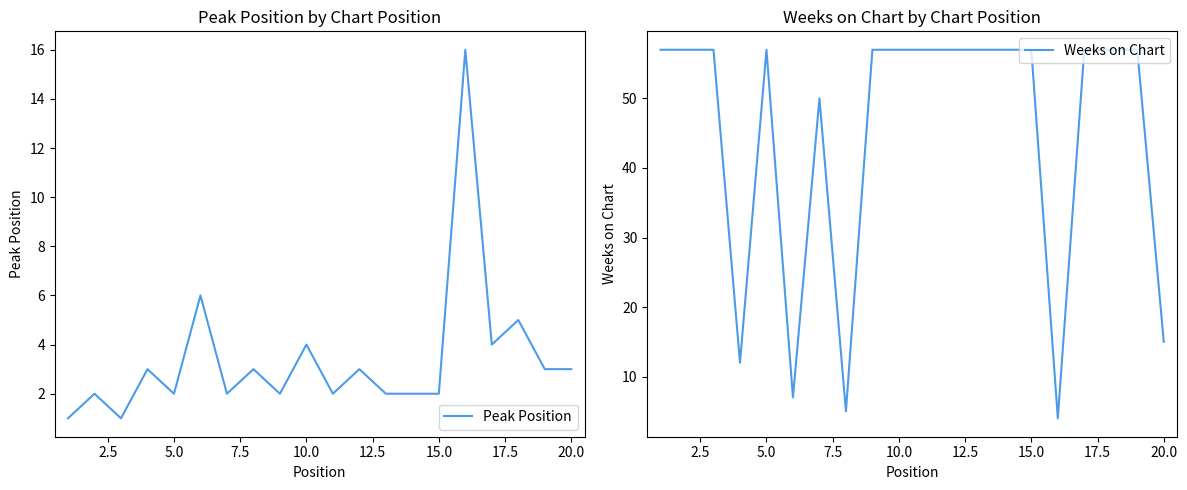

Which series has the largest total across all categories?

Weeks on Chart